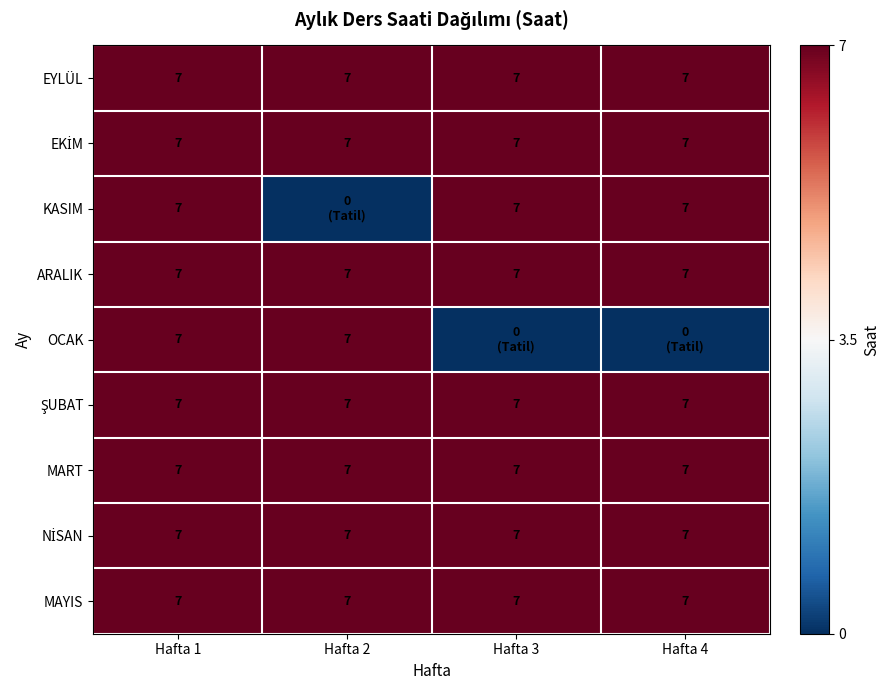

Between Hafta 3 and Hafta 2, which is larger?

Hafta 3